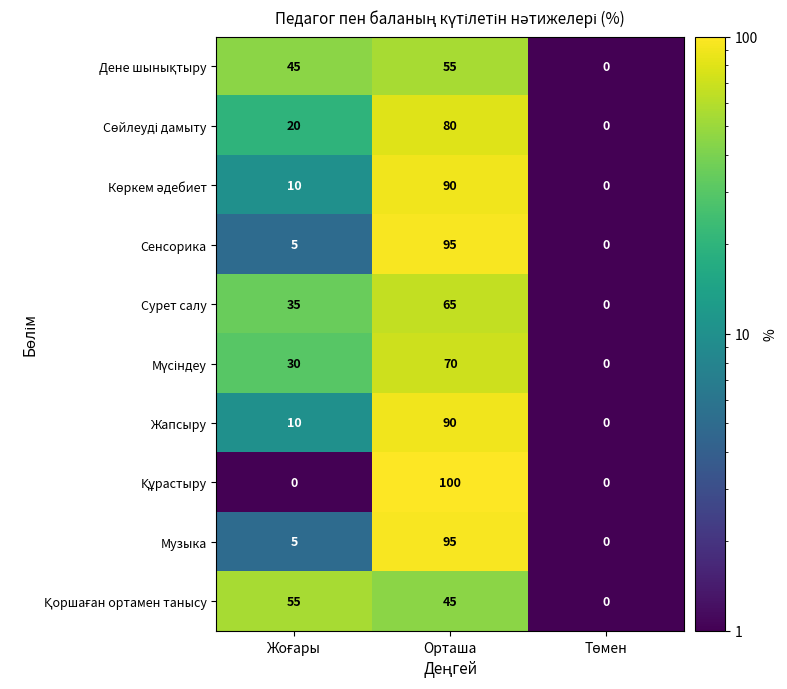

At which category is the sum across all series the highest?

Орташа